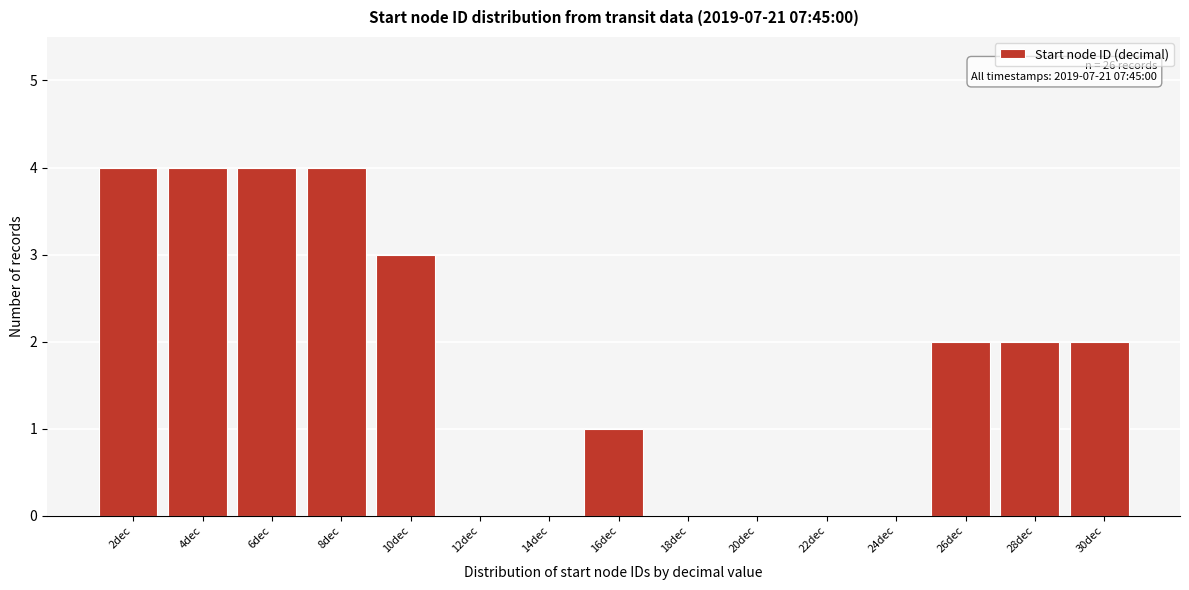

Reading left to right, what are all the values shown in this chart?

2dec=4	4dec=4	6dec=4	8dec=4	10dec=3	12dec=0	14dec=0	16dec=1	18dec=0	20dec=0	22dec=0	24dec=0	26dec=2	28dec=2	30dec=2